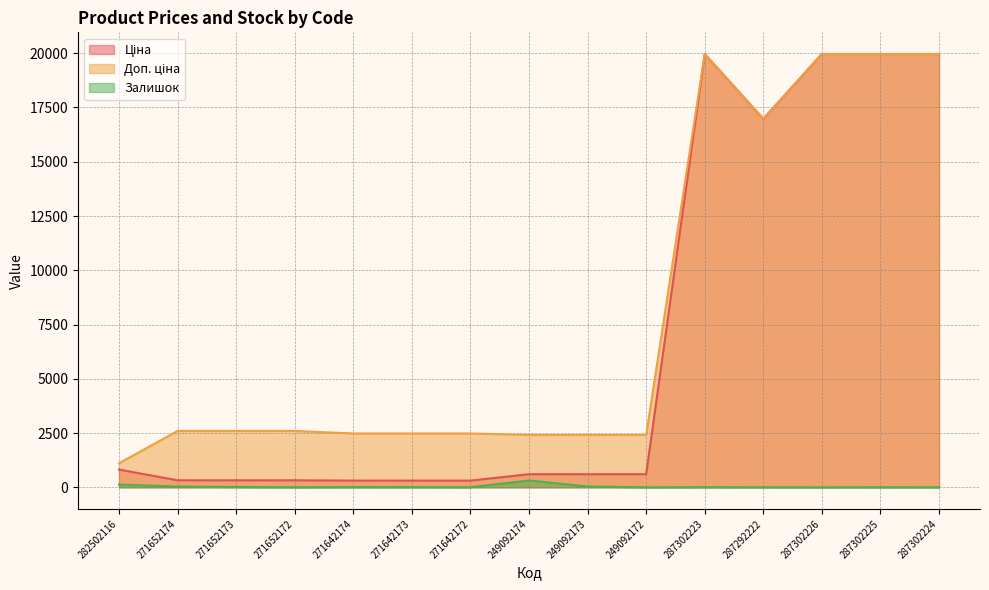

Which series has the largest total across all categories?

Доп. ціна